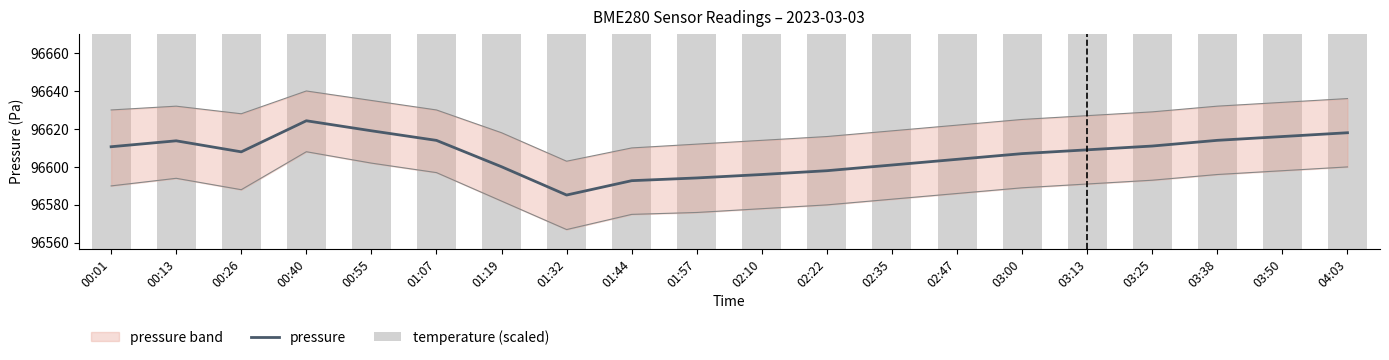

What is the label of the 10th bar from the right?

02:10